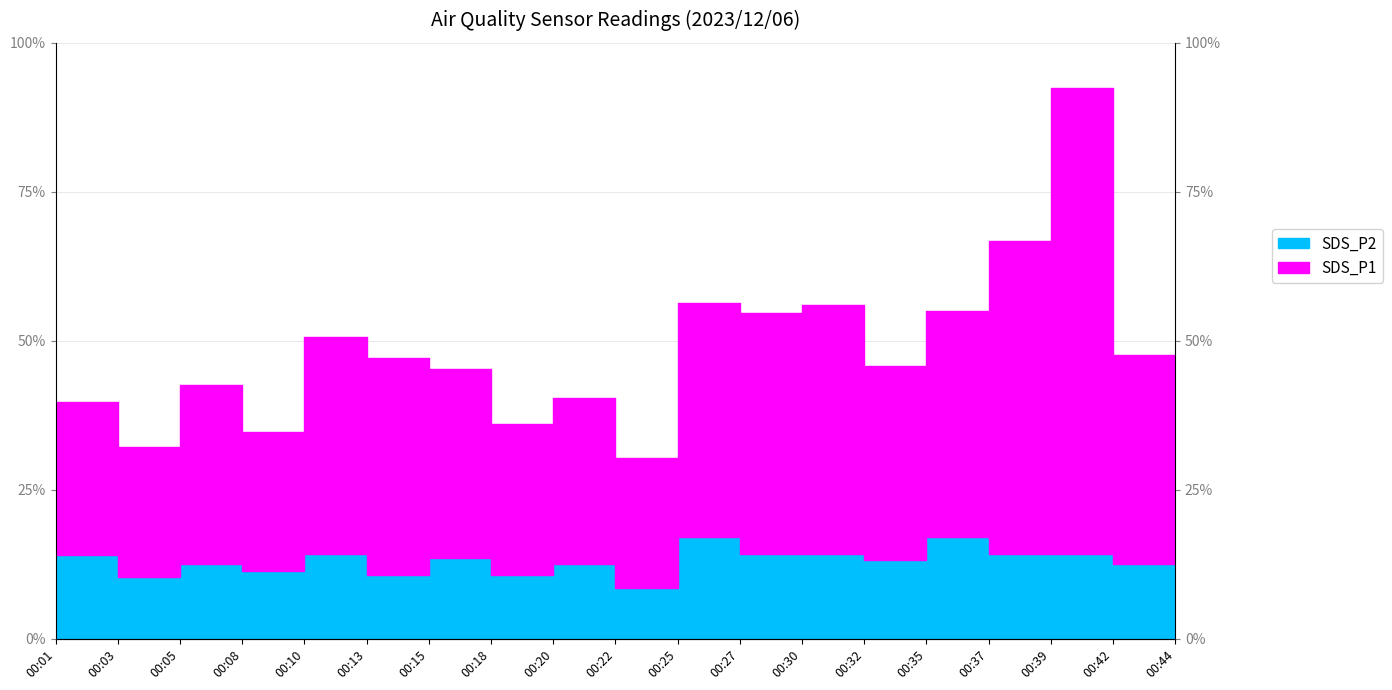

True or false: SDS_P2 has a value of 1.3 at 00:27.

False